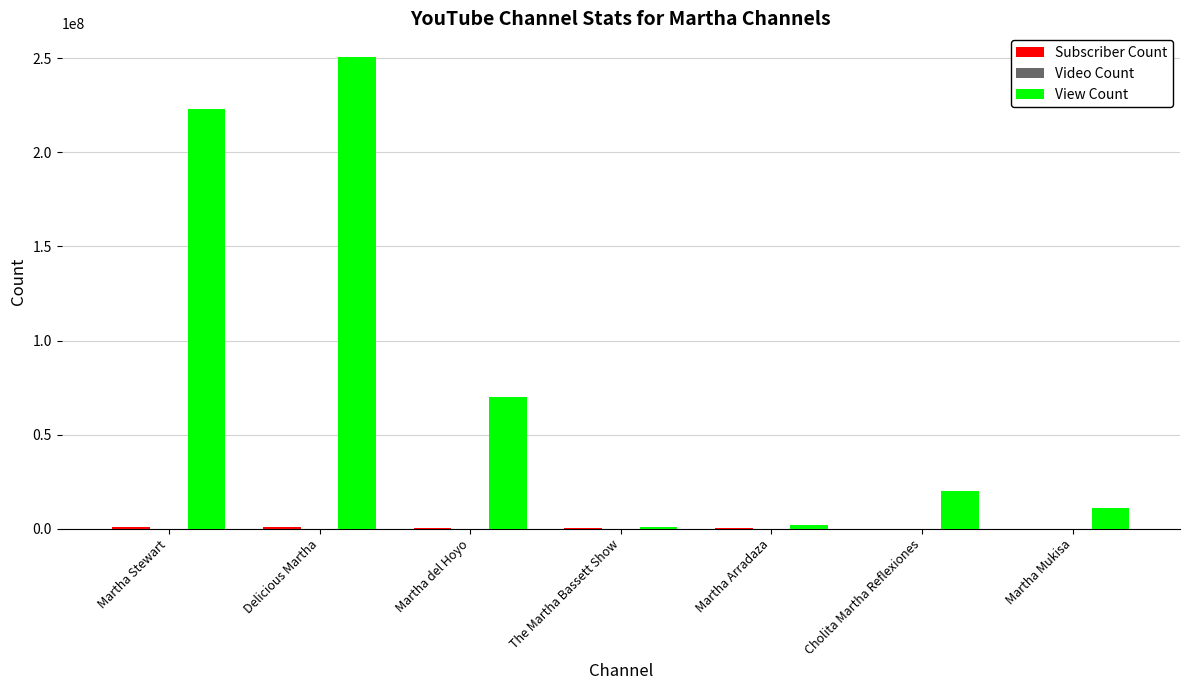

How many groups of bars are there?

7